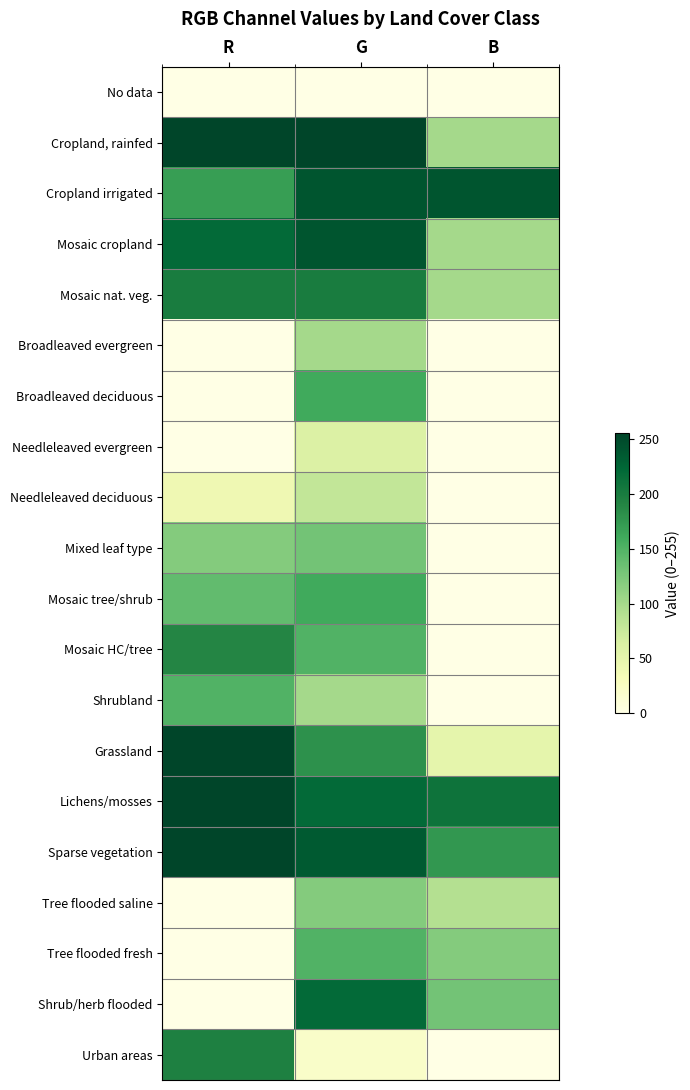

At B, list the series in order from smallest to largest.

No data, Broadleaved evergreen, Broadleaved deciduous, Needleleaved evergreen, Needleleaved deciduous, Mixed leaf type, Mosaic tree/shrub, Mosaic HC/tree, Shrubland, Urban areas, Grassland, Tree flooded saline, Cropland, rainfed, Mosaic cropland, Mosaic nat. veg., Tree flooded fresh, Shrub/herb flooded, Sparse vegetation, Lichens/mosses, Cropland irrigated